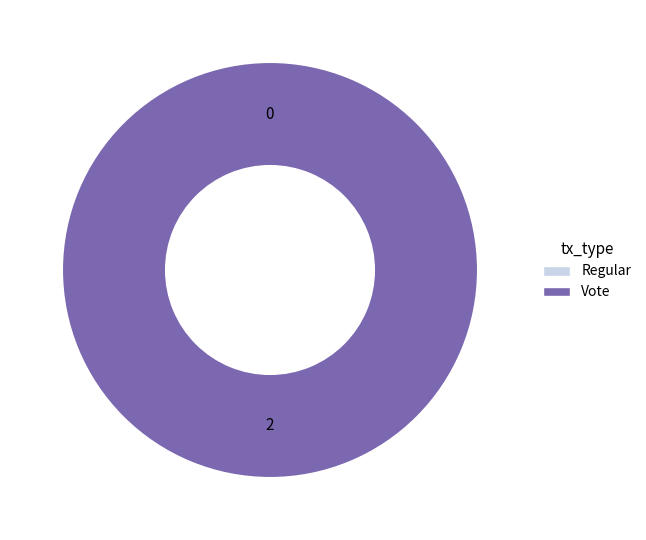

Count the number of slices in the pie.

2